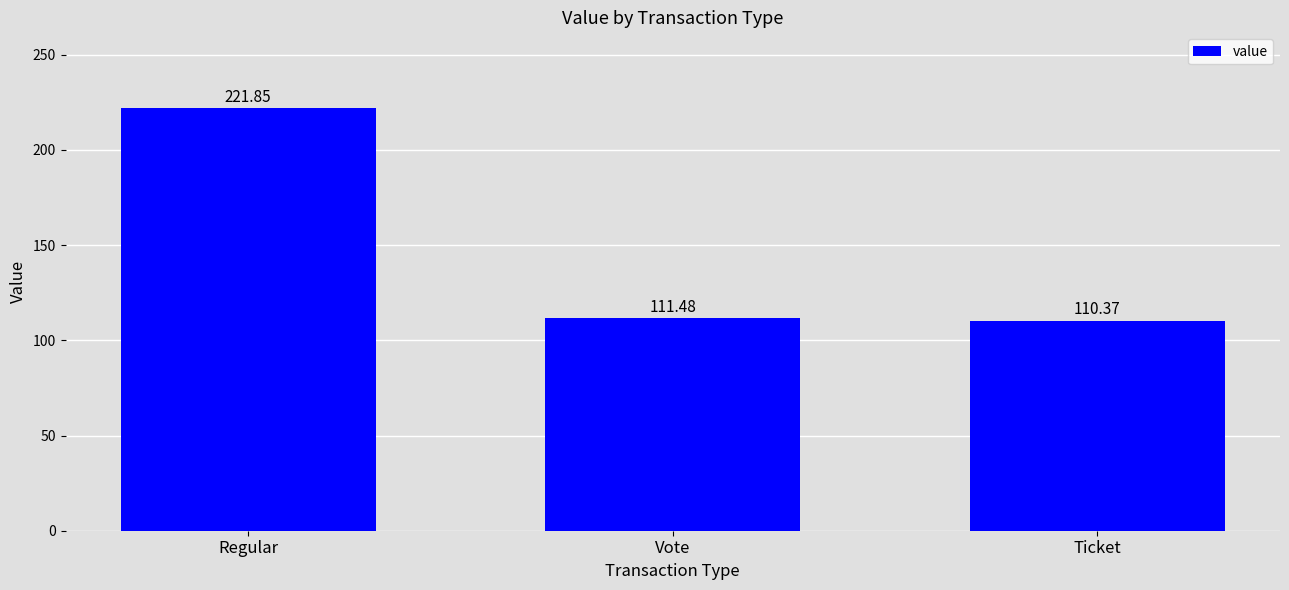

List the labels in order of value, largest first.

Regular, Vote, Ticket